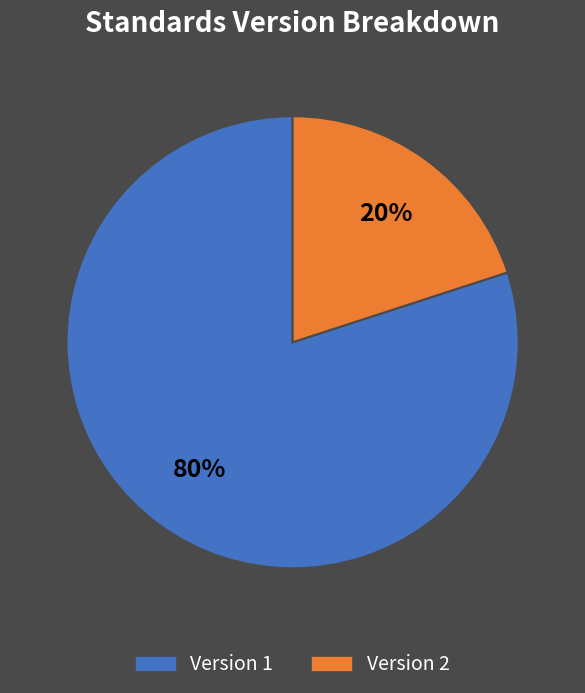

True or false: Version 2 accounts for 12% of the total.

False